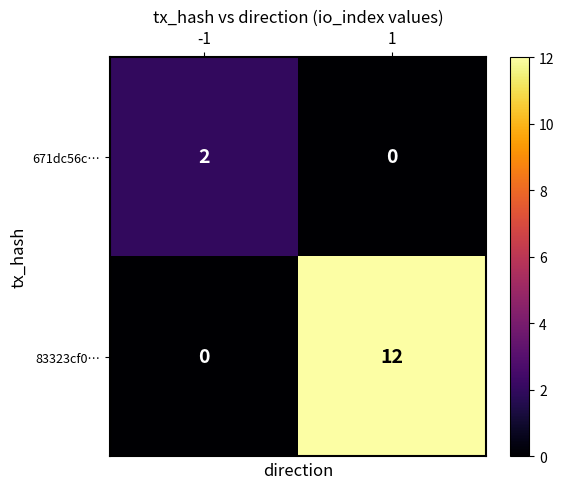

Read the 83323cf0… value at 1, to the nearest 5.

10